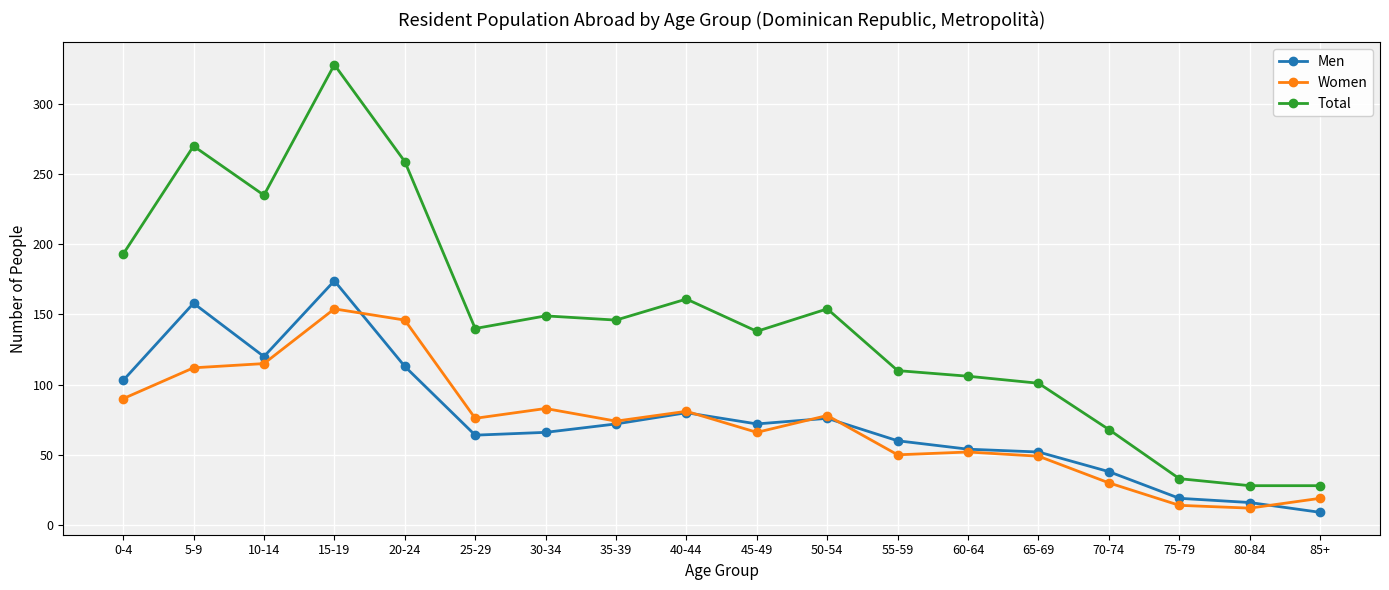

What is the label of the 11th point from the left?

50-54